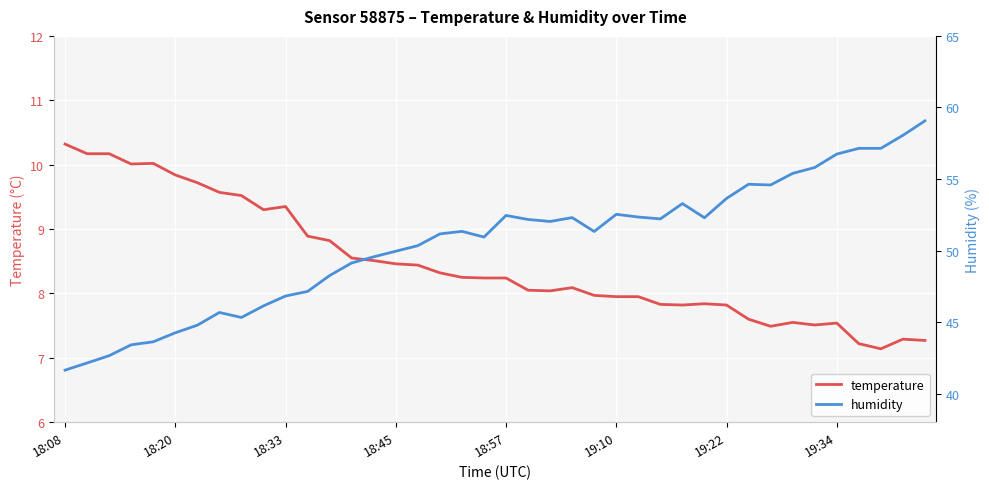

How many data points in temperature are above 8?

24